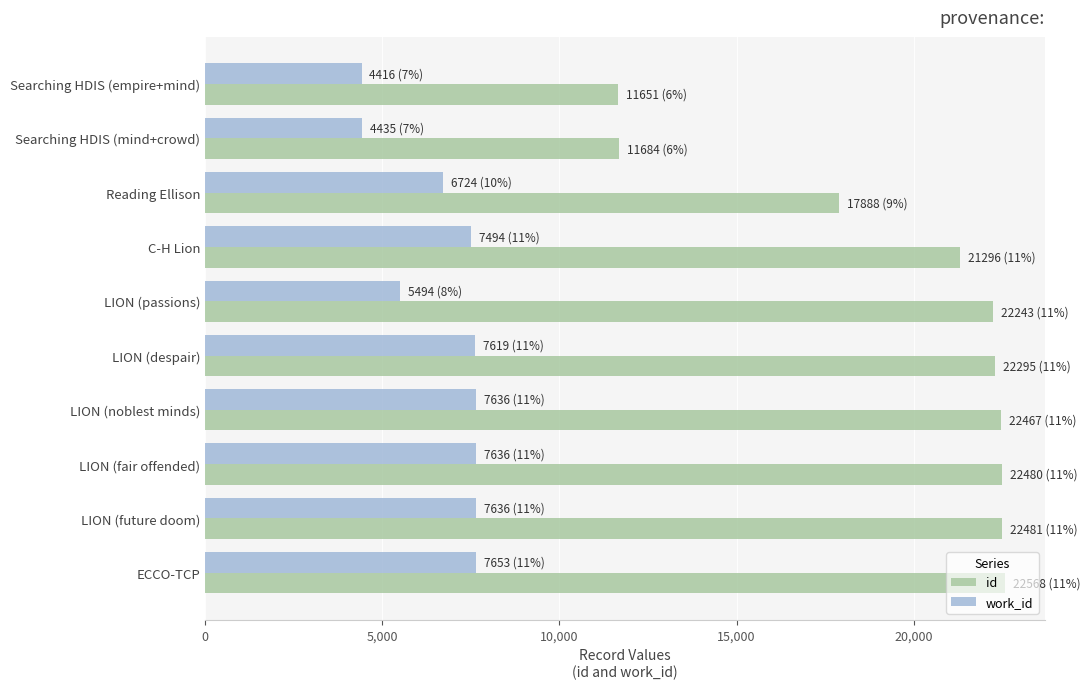

The value of id at LION (passions) is 22243. True or false?

True